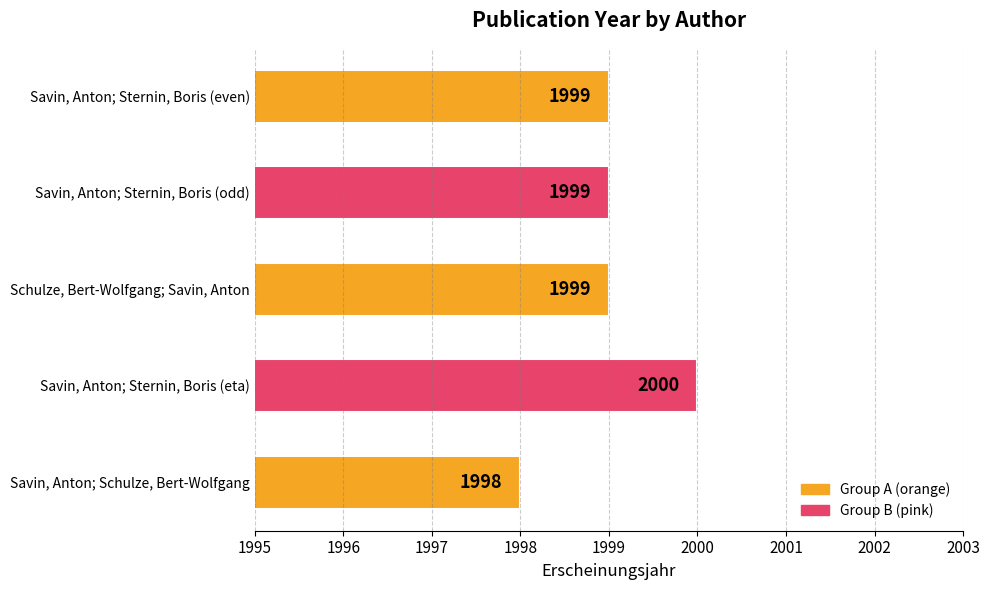

Reading bottom to top, transcribe all the data shown in this chart.

Savin, Anton; Schulze, Bert-Wolfgang=1998	Savin, Anton; Sternin, Boris (eta)=2000	Schulze, Bert-Wolfgang; Savin, Anton=1999	Savin, Anton; Sternin, Boris (odd)=1999	Savin, Anton; Sternin, Boris (even)=1999